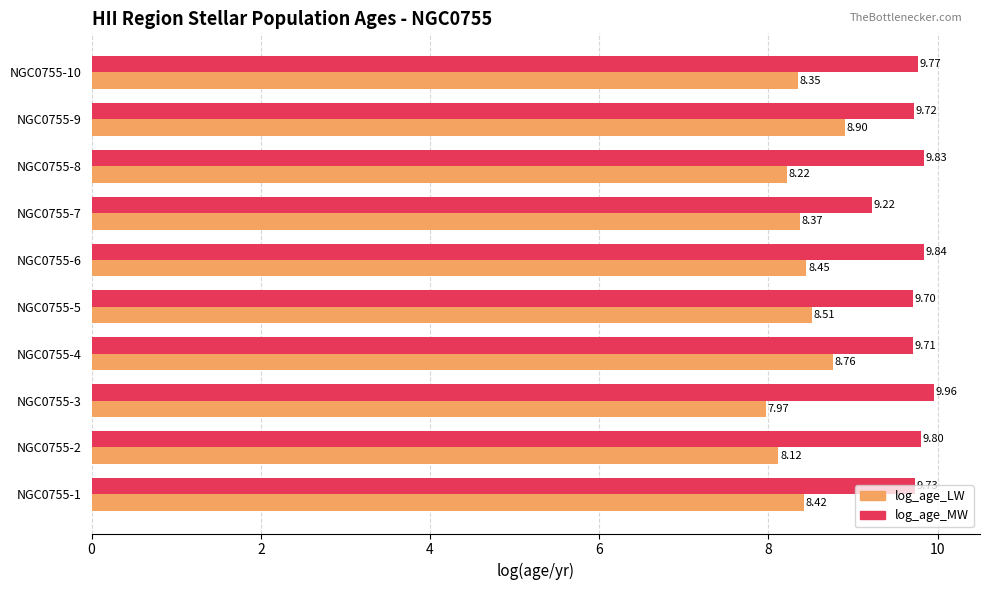

Which label corresponds to the largest value in the chart?

NGC0755-3